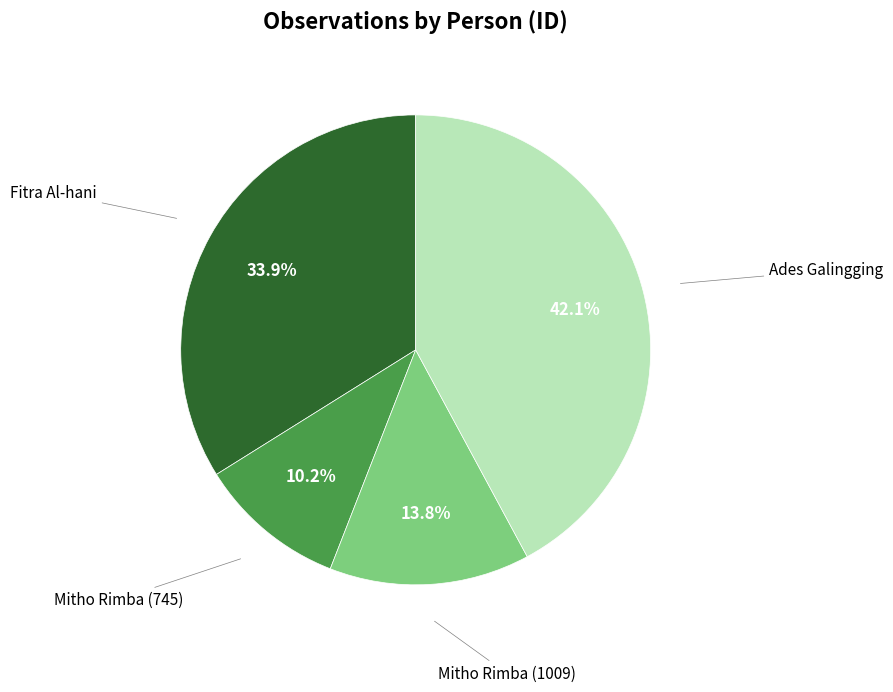

Does any single category account for the majority?

No